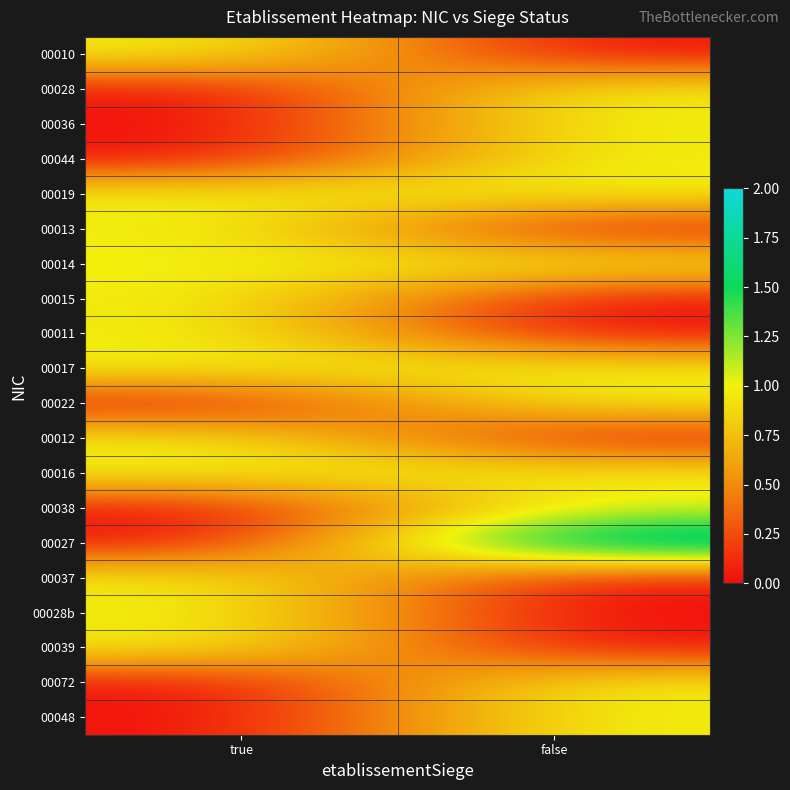

Between false and true, which is larger?

true